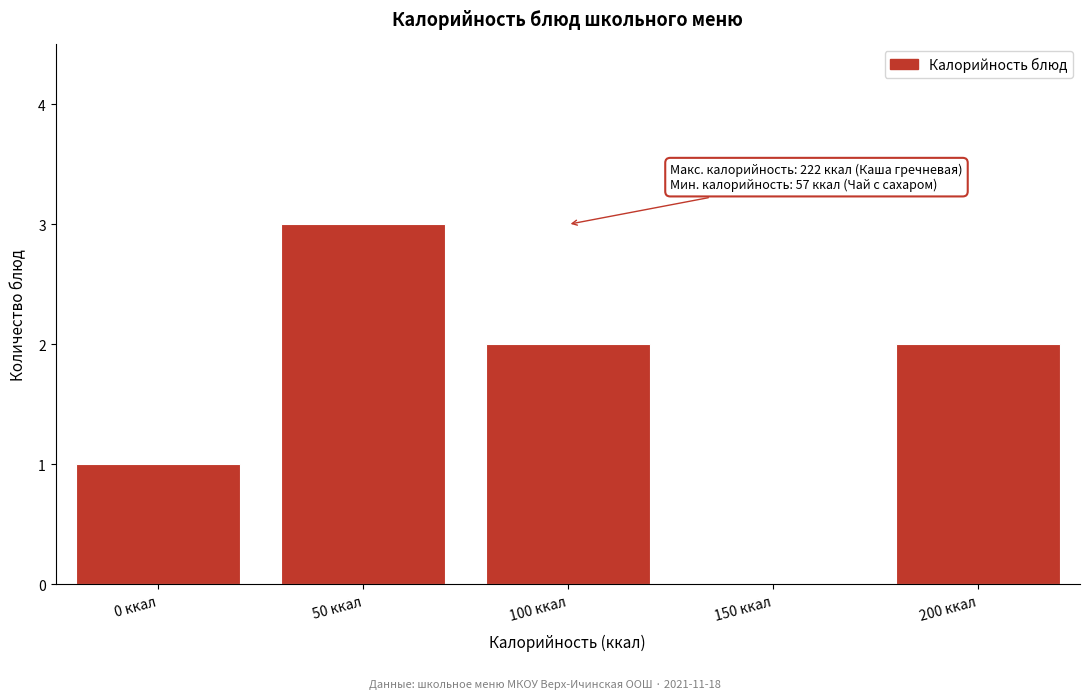

Reading left to right, what are all the values shown in this chart?

0 ккал=1	50 ккал=3	100 ккал=2	150 ккал=0	200 ккал=2